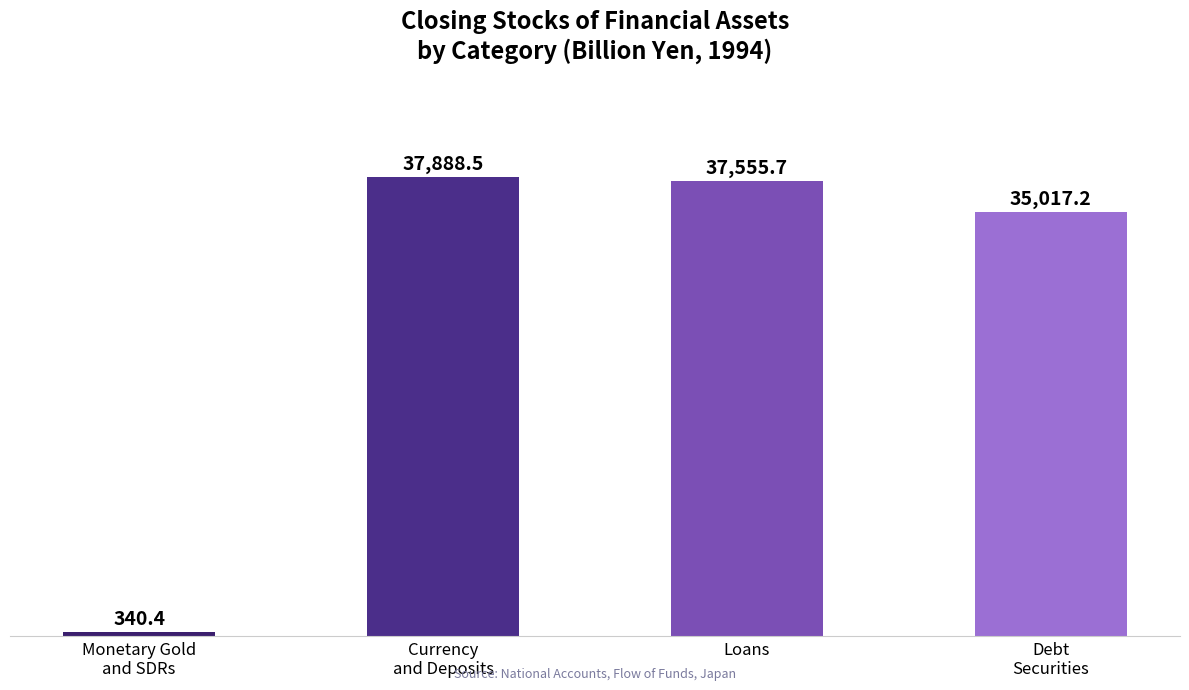

List the labels in order of value, largest first.

Currency
and Deposits, Loans, Debt
Securities, Monetary Gold
and SDRs